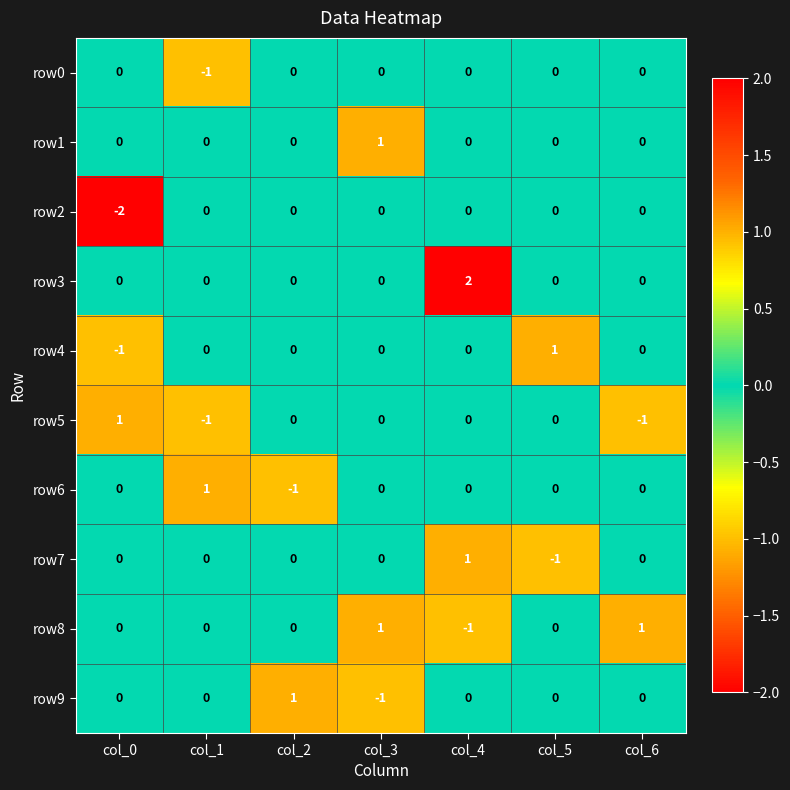

Which series changed the most between col_2 and col_4?

row3